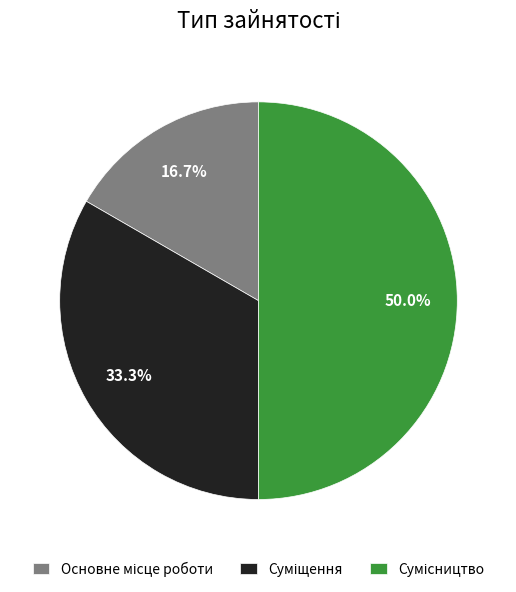

What is the total percentage of Сумісництво and Суміщення?

83.3%